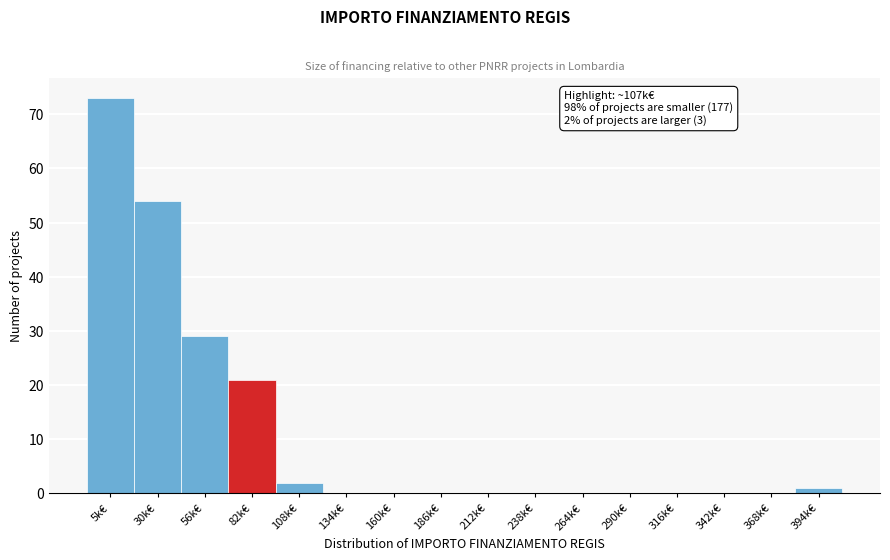

Reading left to right, transcribe all the data shown in this chart.

5k€=73	30k€=54	56k€=29	82k€=21	108k€=2	134k€=0	160k€=0	186k€=0	212k€=0	238k€=0	264k€=0	290k€=0	316k€=0	342k€=0	368k€=0	394k€=1